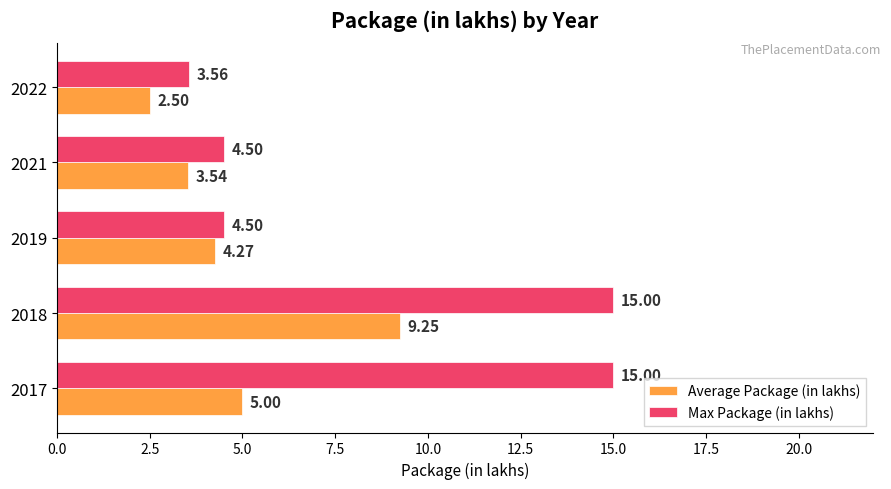

What is the greatest value displayed?

15.0